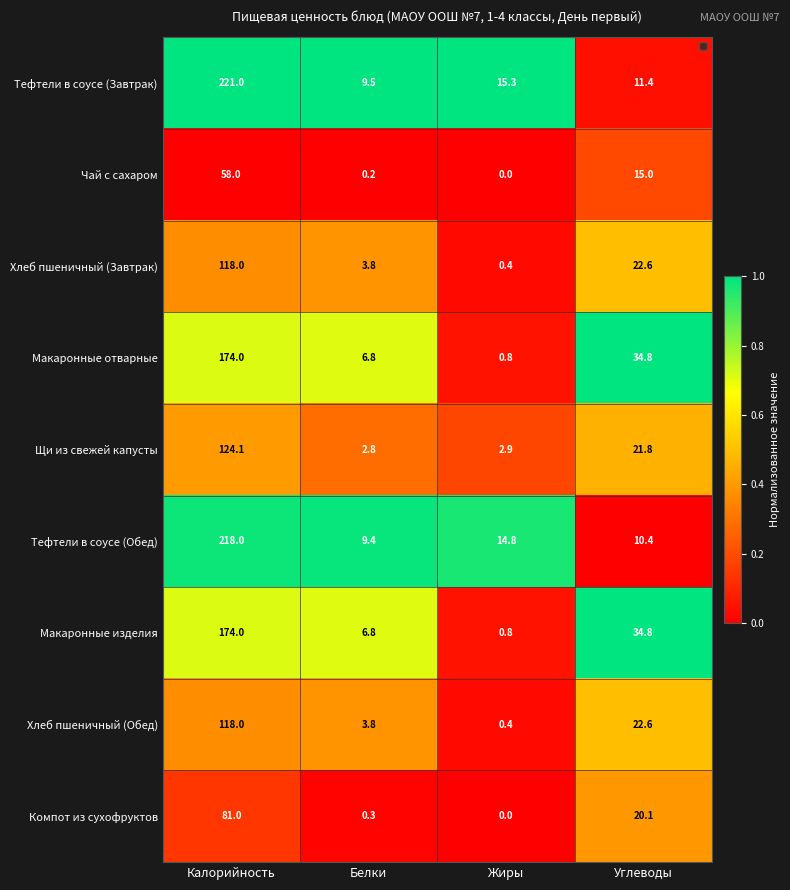

Which series has the largest range (max minus min)?

Тефтели в соусе (Завтрак)